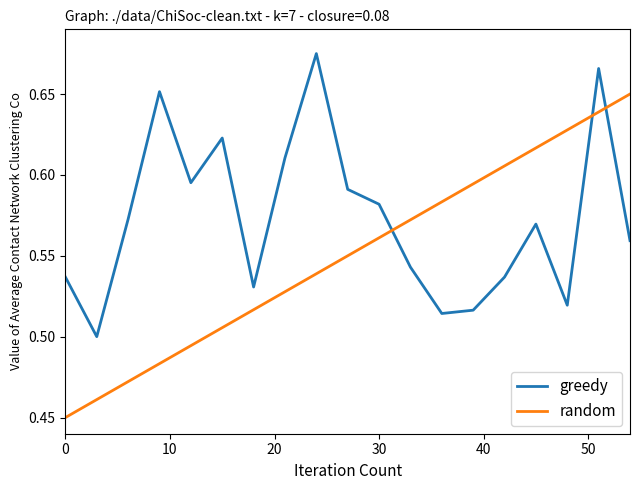

Which series has the widest spread of values?

random